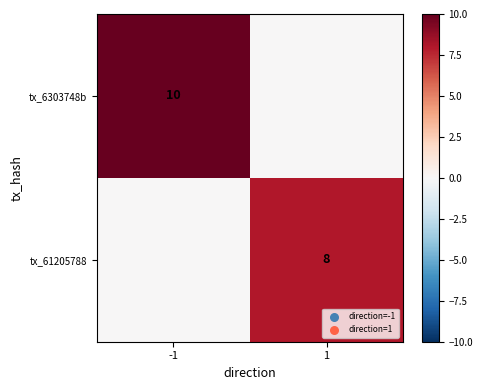

The tx_61205788 series shows 13 at 1. True or false?

False